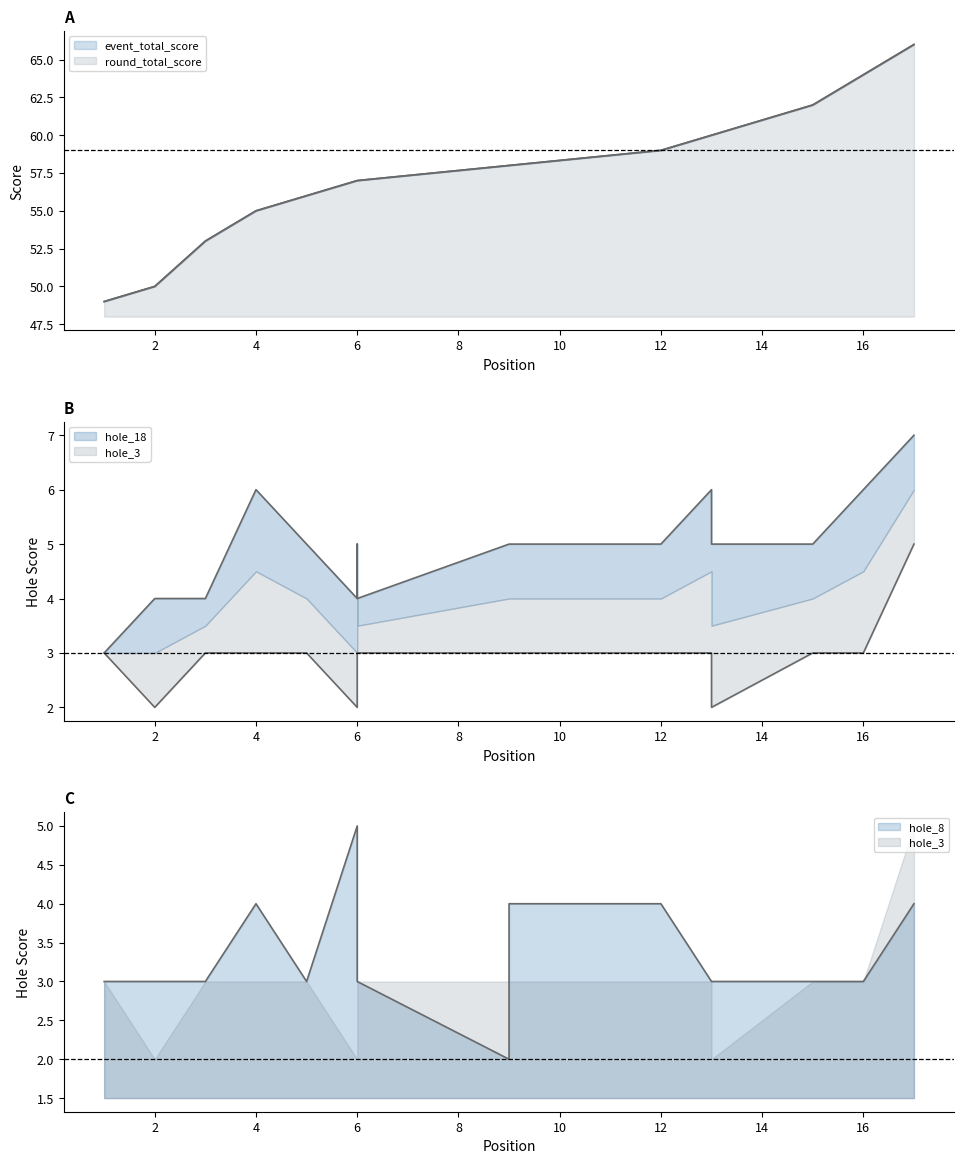

True or false: hole_3 and round_total_score cross at least once.

False